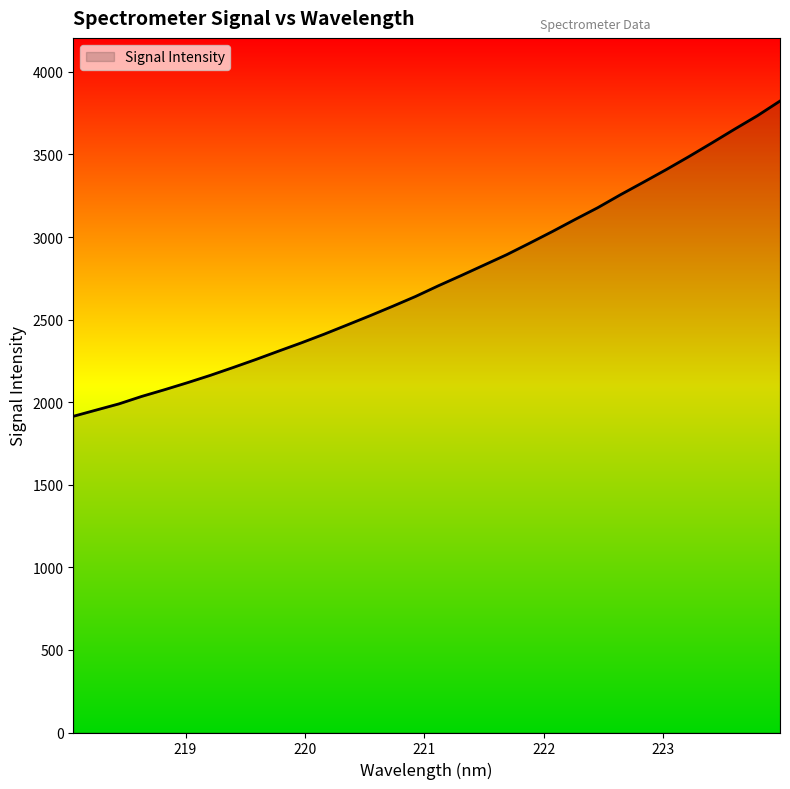

How many values are below 2704?

16